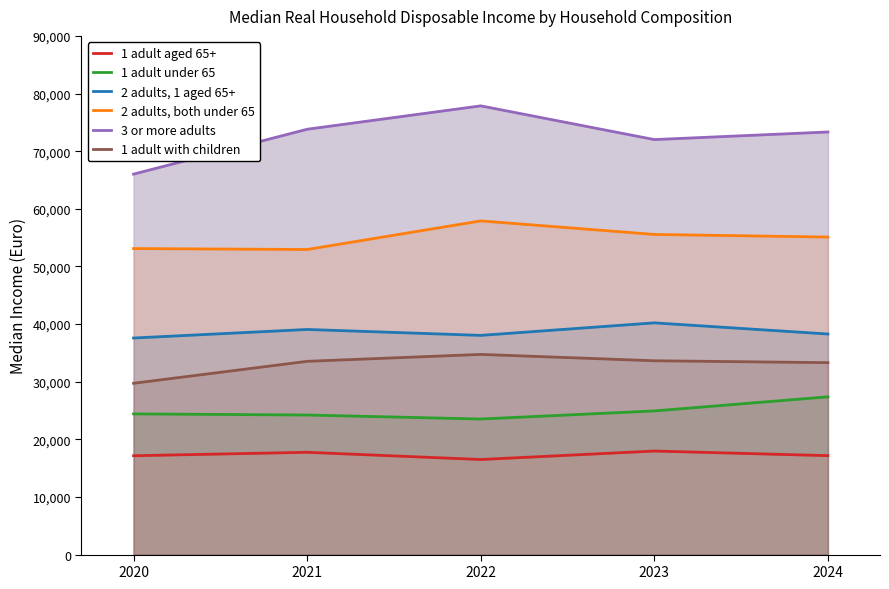

The 1 adult with children series shows 56080 at 2021. True or false?

False